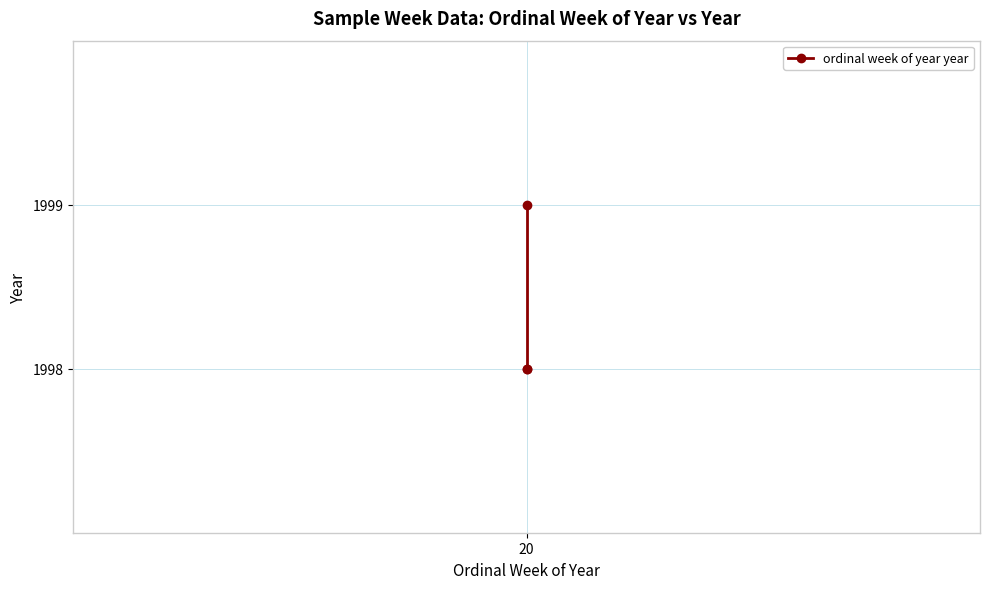

Is it true that the value at 20 is 571?

False